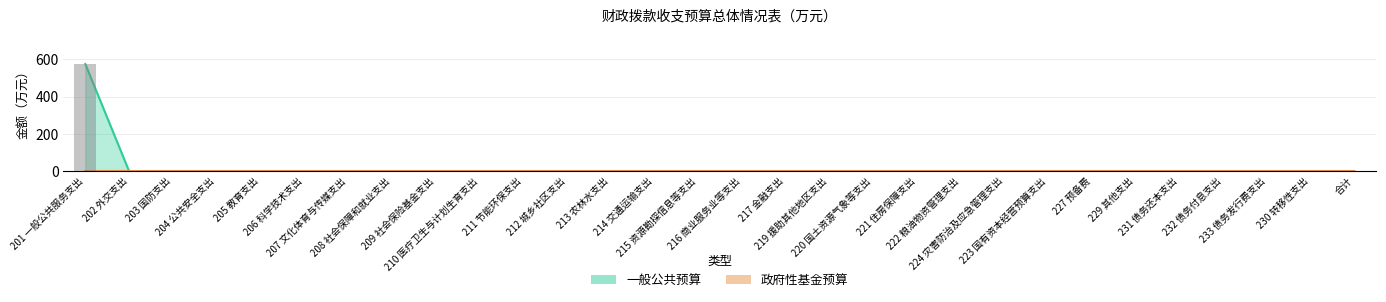

Between 202 外交支出 and 211 节能环保支出, which is larger?

202 外交支出